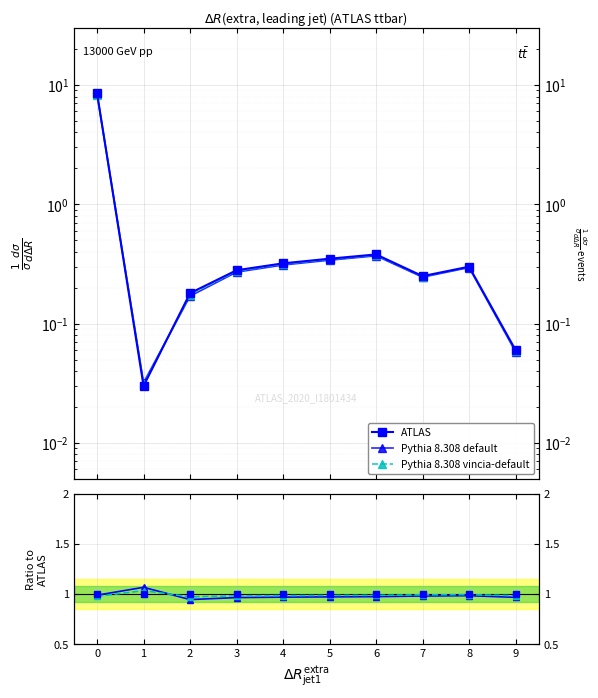

What are all the series names shown in the legend?

ATLAS, Pythia 8.308 default, Pythia 8.308 vincia-default